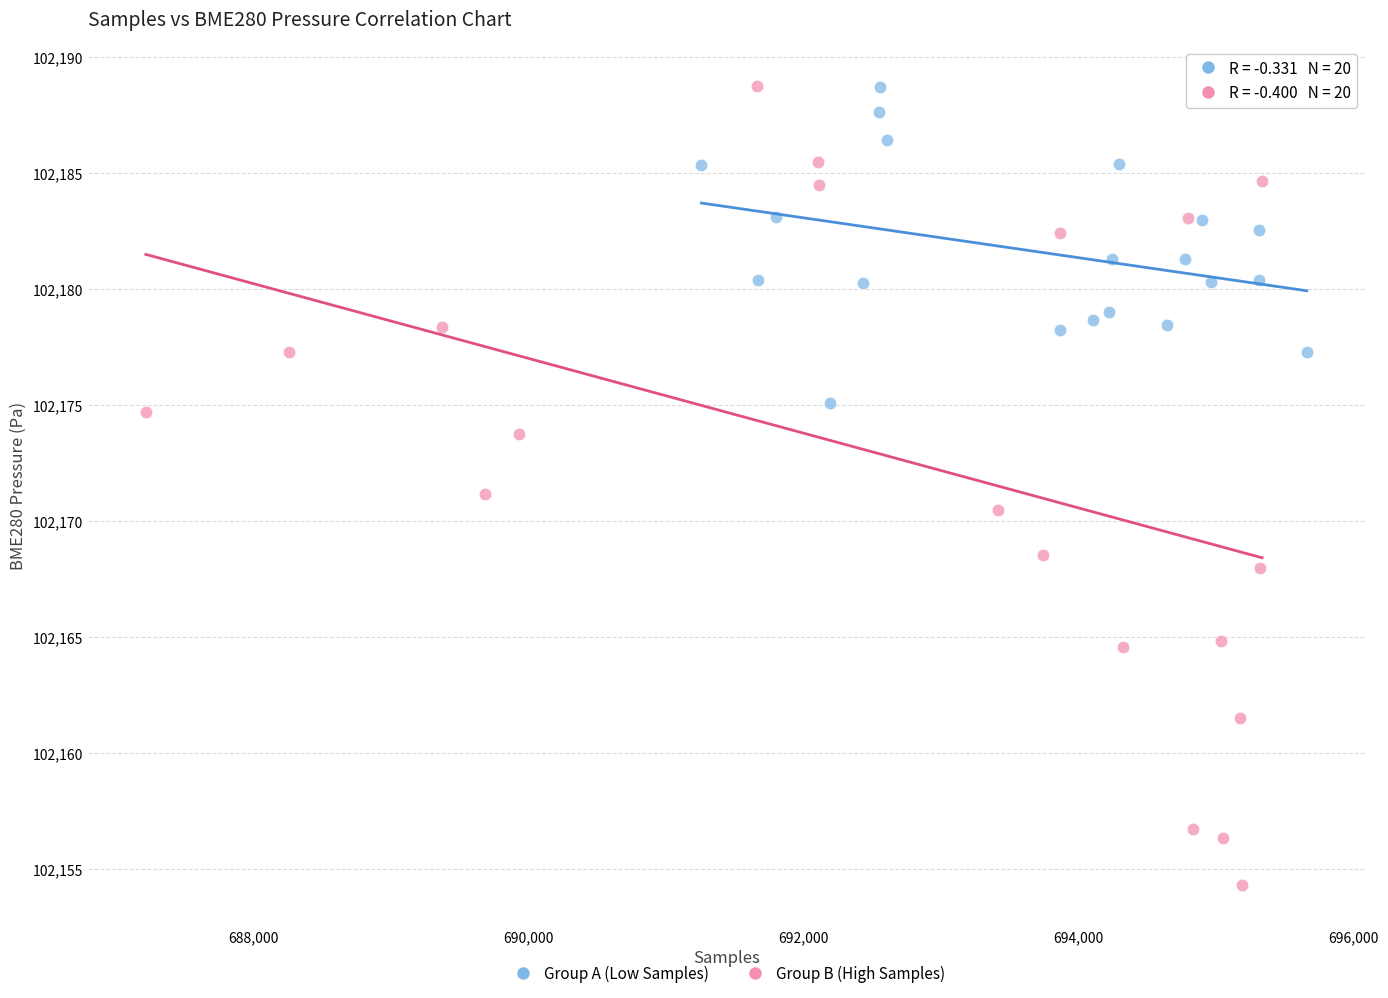

What are all the series names shown in the legend?

Group A (Low Samples), Group B (High Samples)